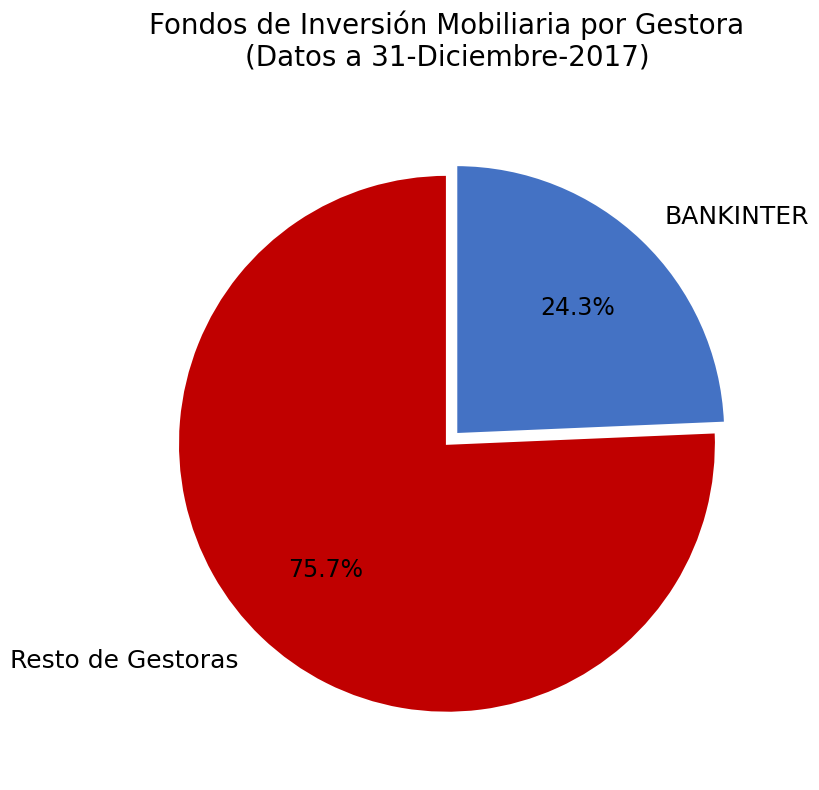

Is BANKINTER the majority of the pie?

No